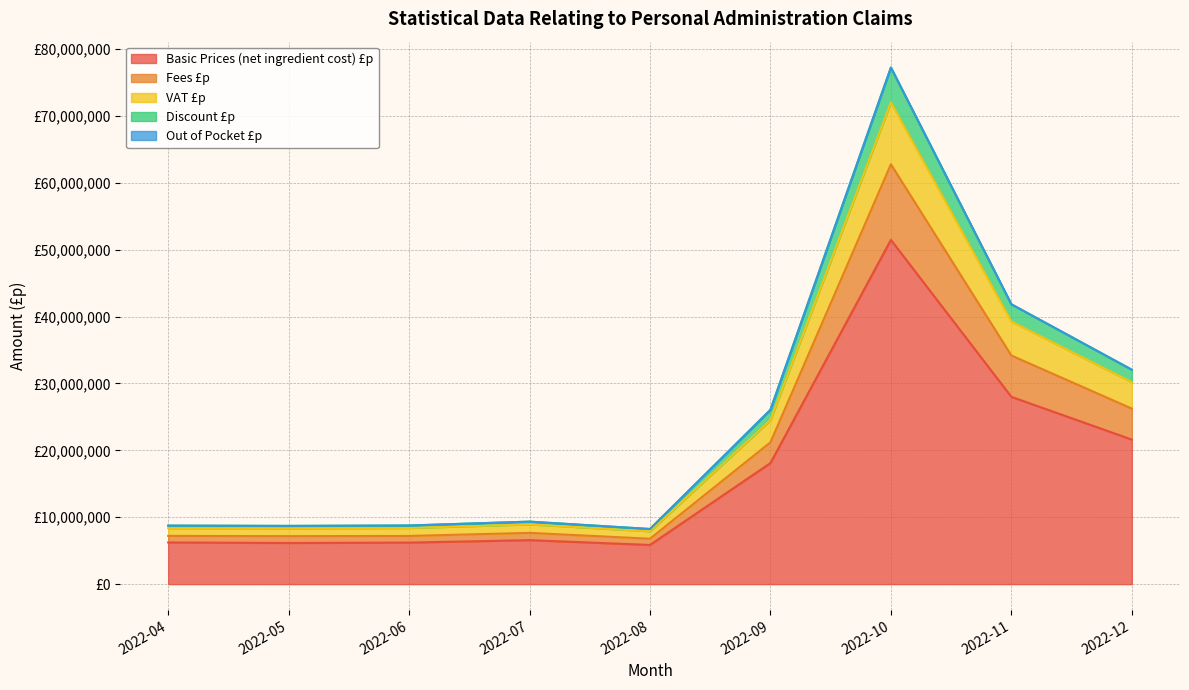

True or false: Fees £p has a value of 42932163.2 at 2022-12.

False